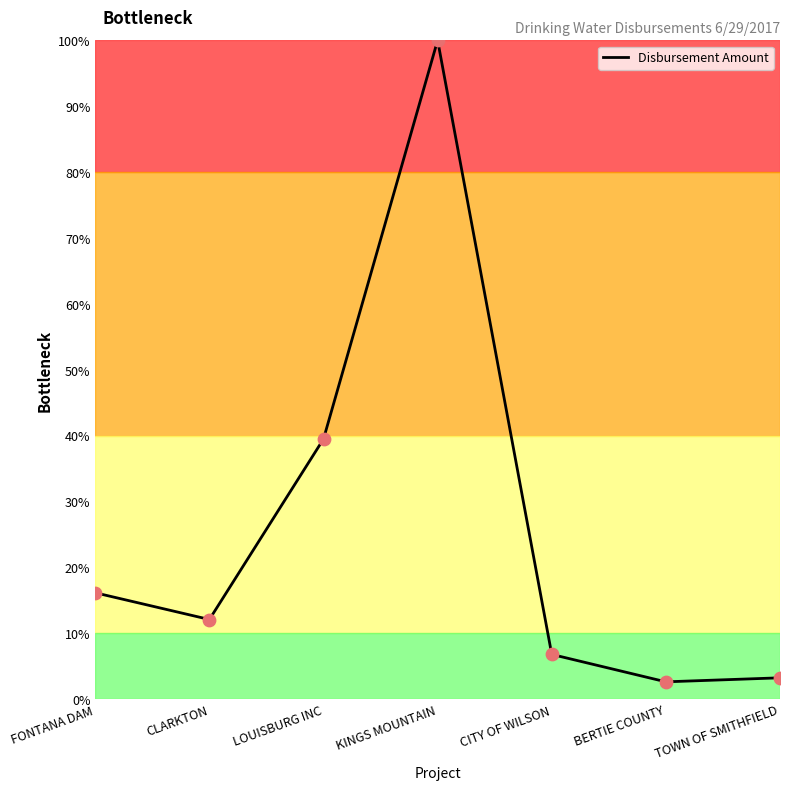

What is the ratio of the value at TOWN OF SMITHFIELD to the value at LOUISBURG INC?

0.1